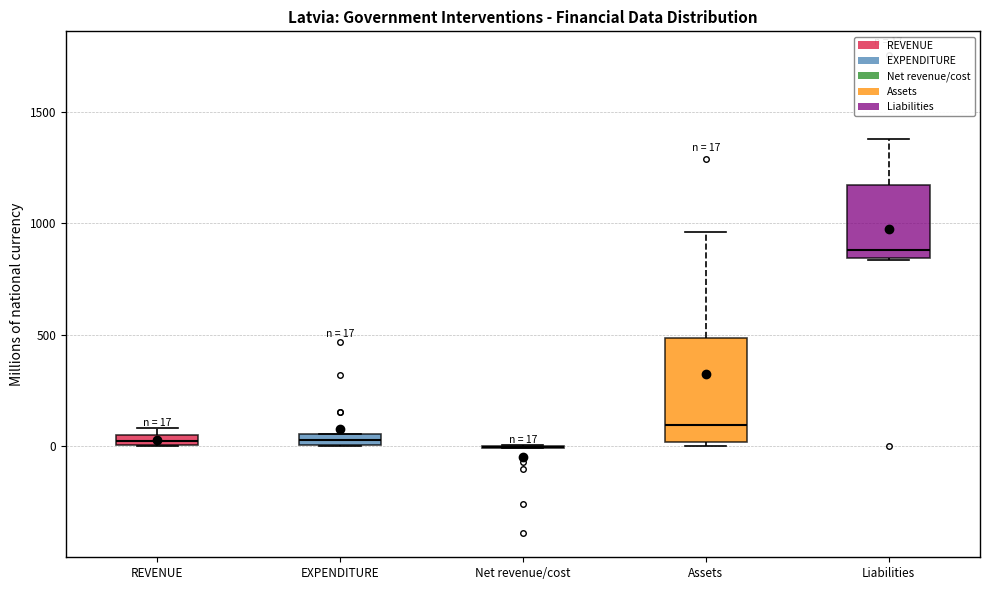

Which box is the tallest, from its lower edge to its upper edge?

Assets